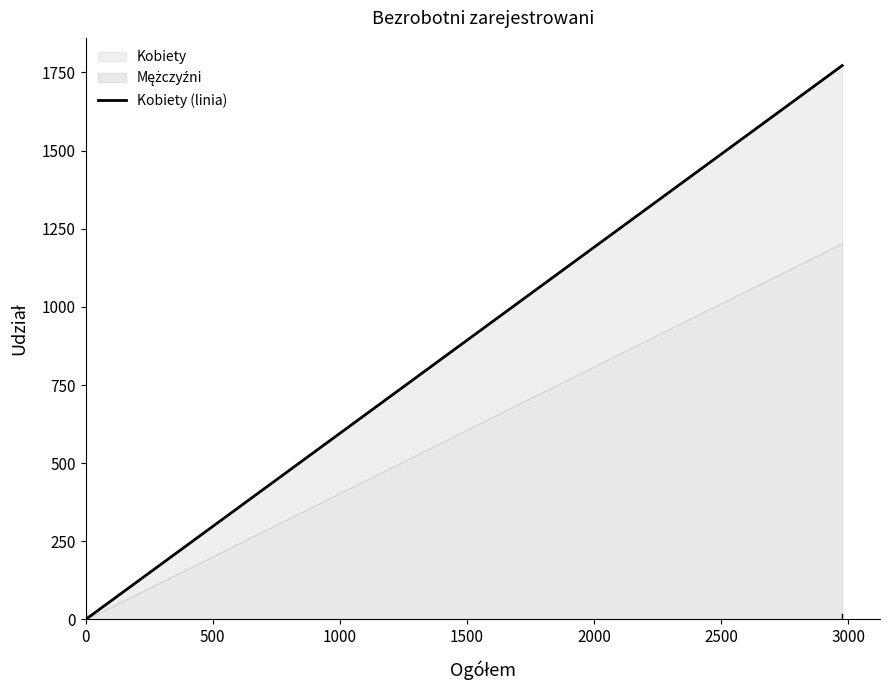

What is the sum of all values?

1772.6